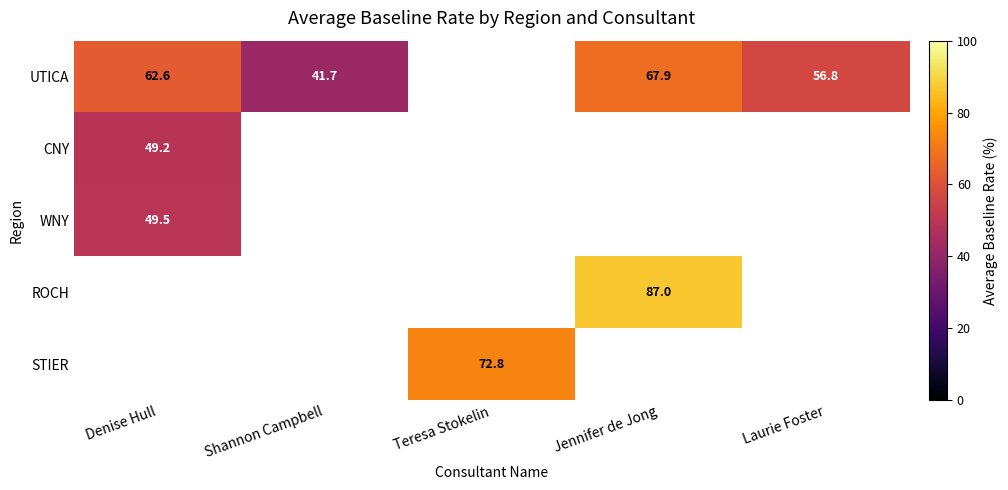

At which label is CNY closest to 49?

Denise Hull